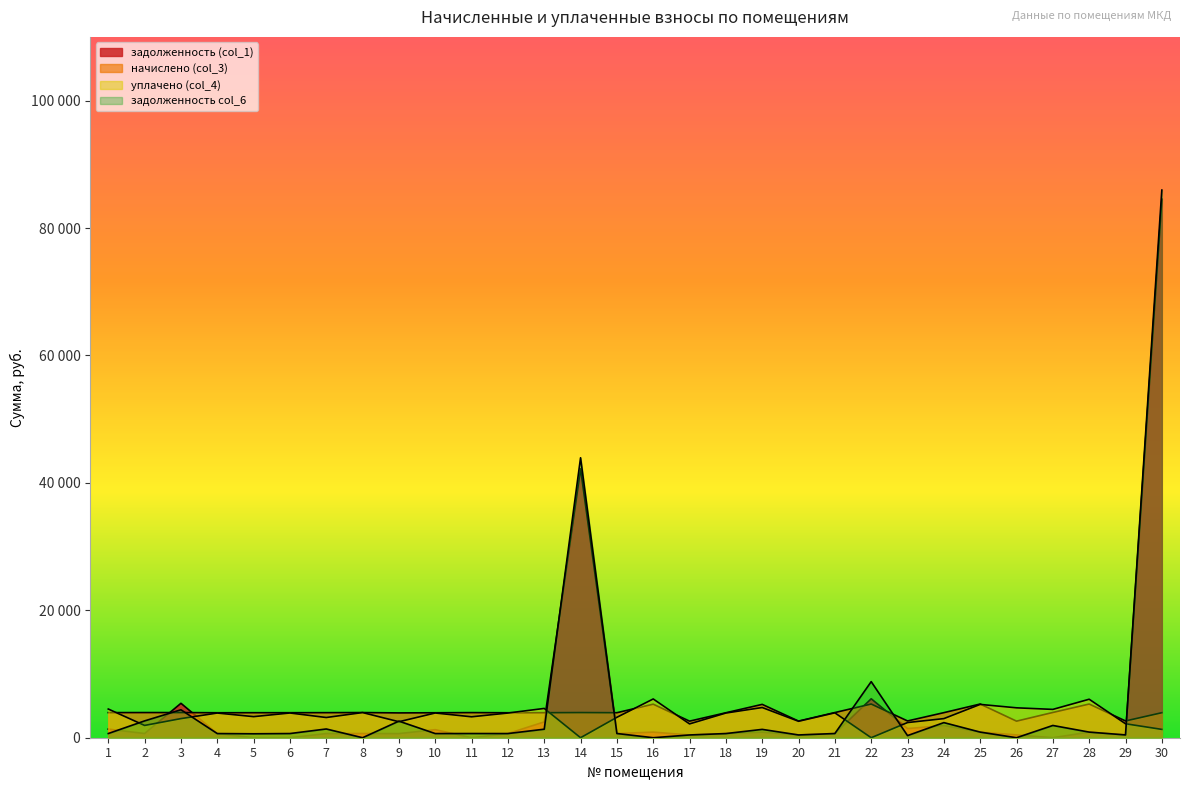

The задолженность col_6 series shows 127469.1 at 30. True or false?

False